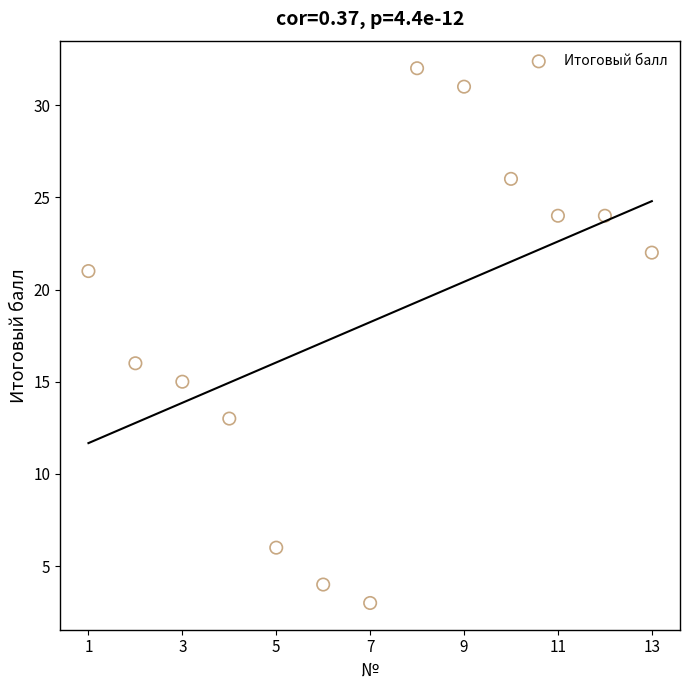

What Y value in the scatter plot is closest to 17?

16